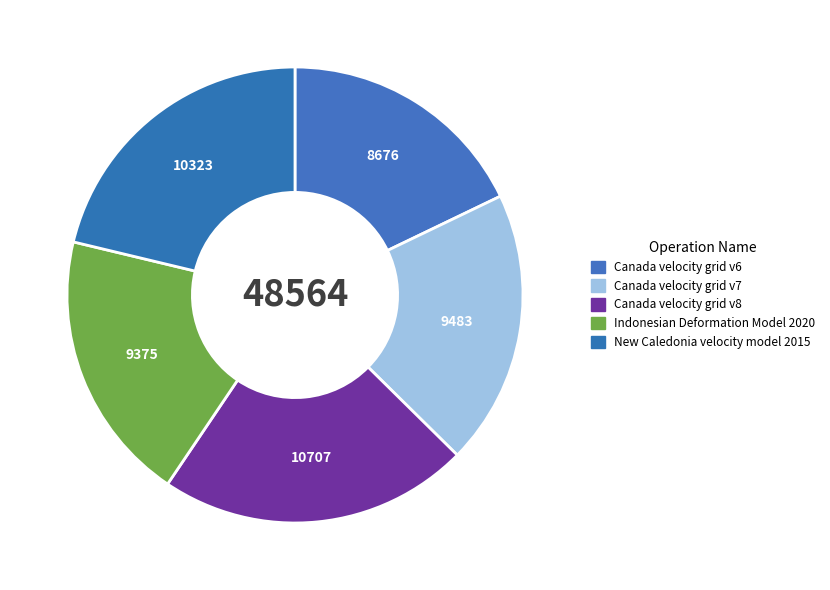

Is Canada velocity grid v6 the majority of the pie?

No